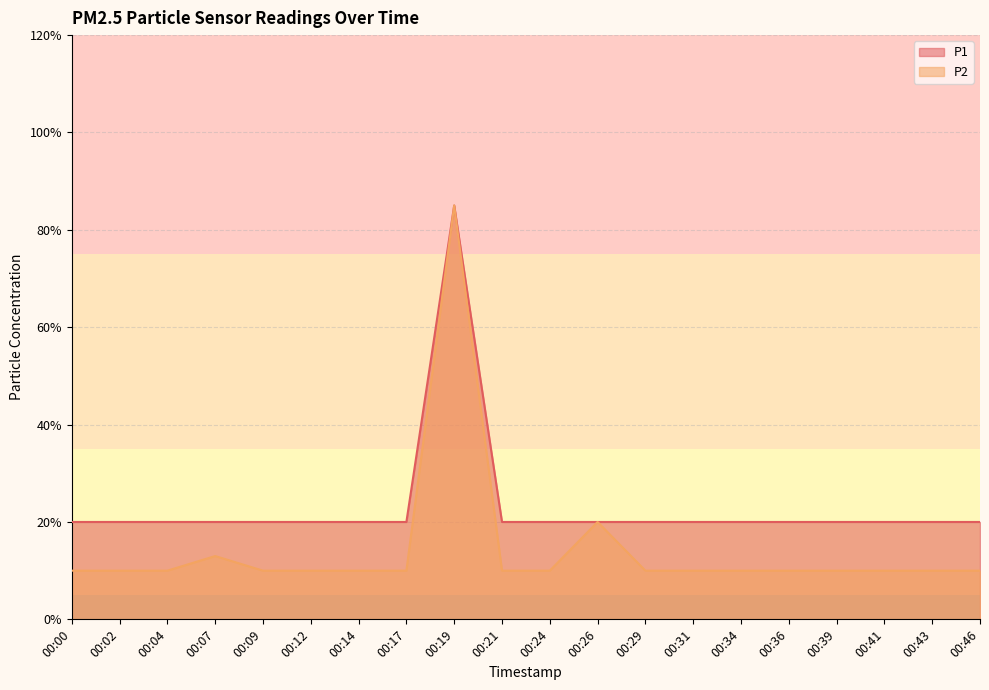

Between 00:04 and 00:19, which series saw the biggest shift?

P2